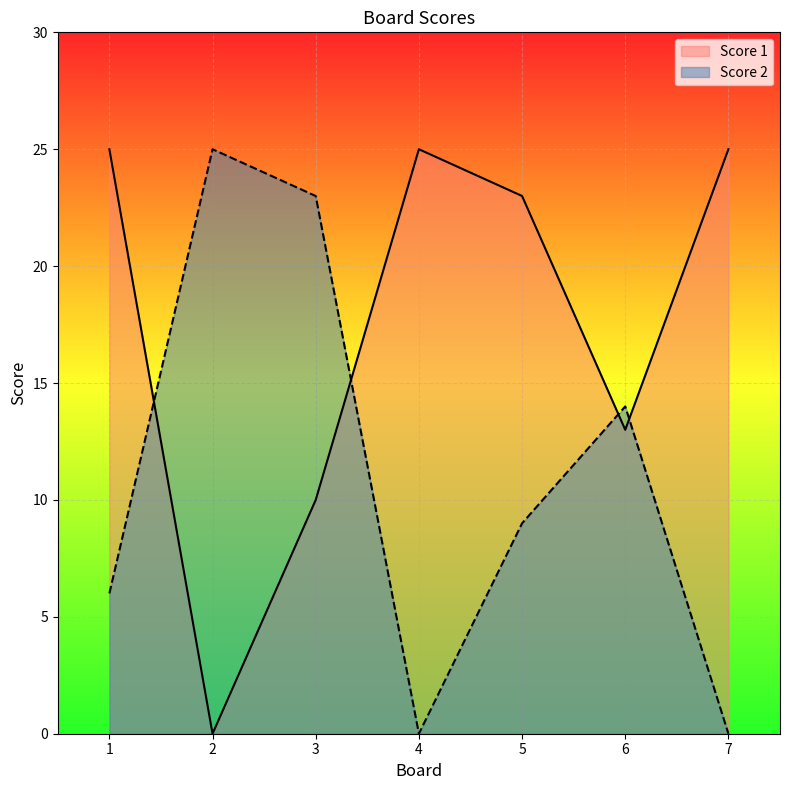

Rank the categories by Score 1 value from highest to lowest.

1, 4, 7, 5, 6, 3, 2